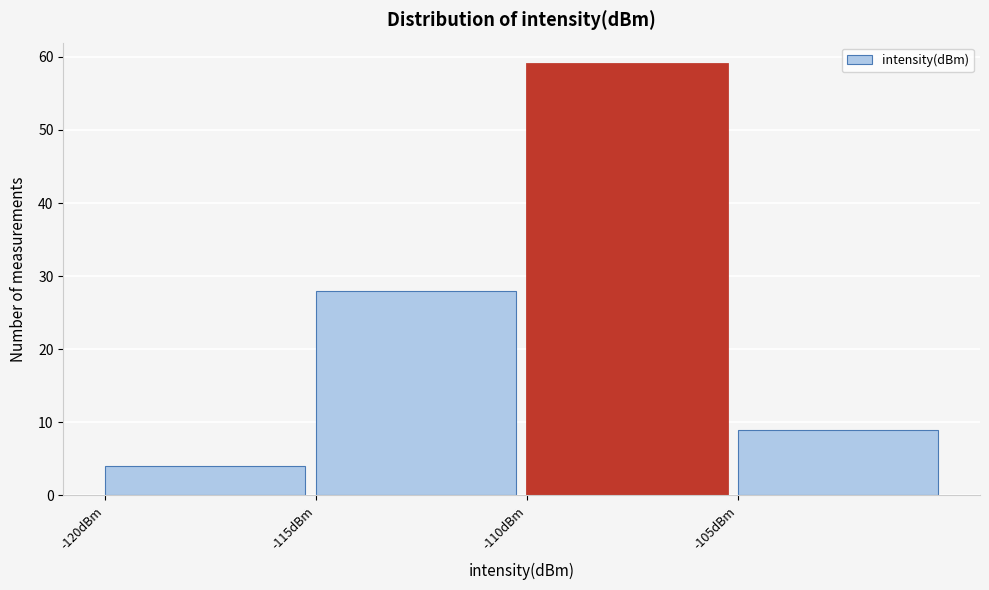

Reading left to right, transcribe this chart: for each bar, give the range it covers on the x-axis and its height. The values are not printed on the chart, so give them approximately, as read against the axis.

-120 to -115: 4
-115 to -110: 28
-110 to -105: 59
-105 to -100: 9